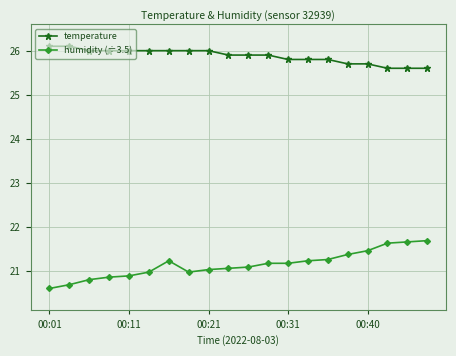

What is the minimum value shown in the chart?

20.6